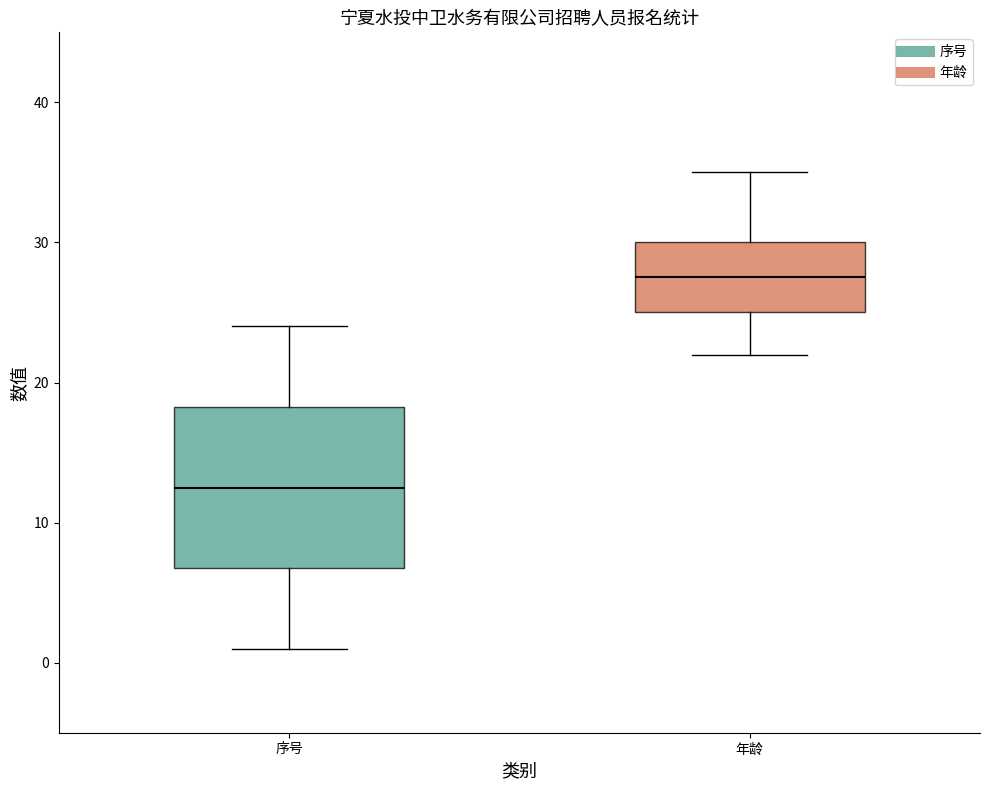

Reading left to right, read every box against the y-axis: the position of its median line, the range the box covers, and the ends of its whiskers. The values are not printed on the chart, so give them approximately, as read against the axis.

序号: median 13, box 7 to 18, whiskers 1 to 24
年龄: median 28, box 25 to 30, whiskers 22 to 35